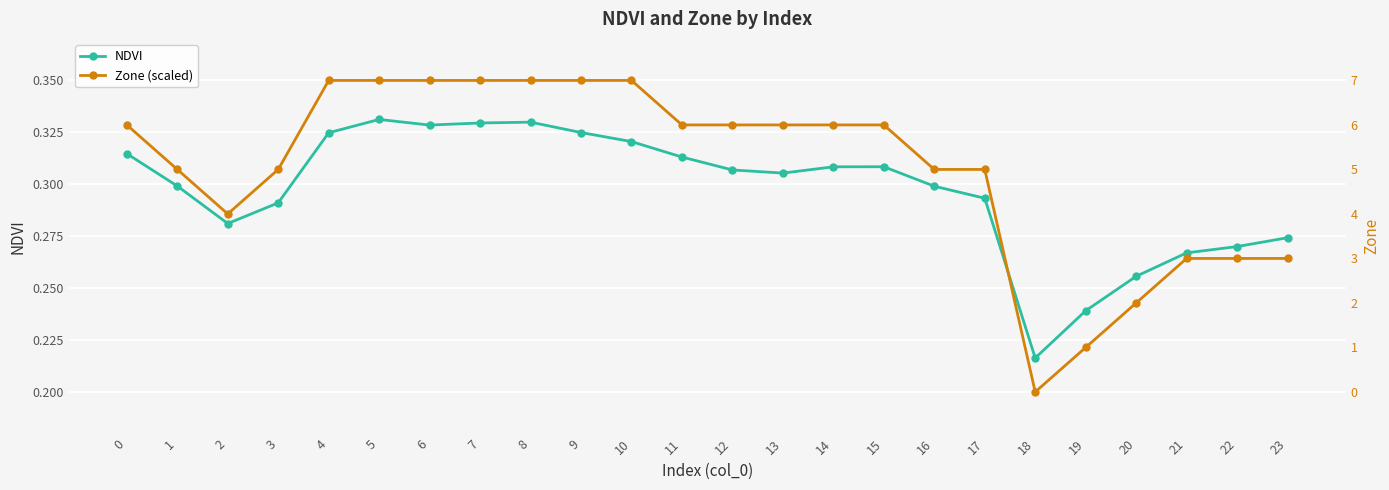

How many times do Zone (scaled) and NDVI cross each other?

1